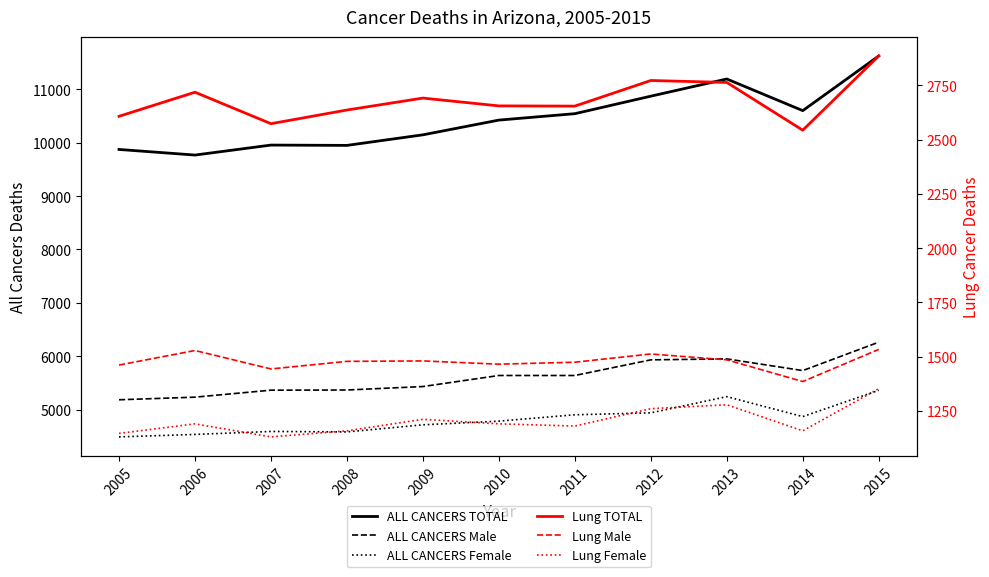

What is the greatest value displayed?

11624